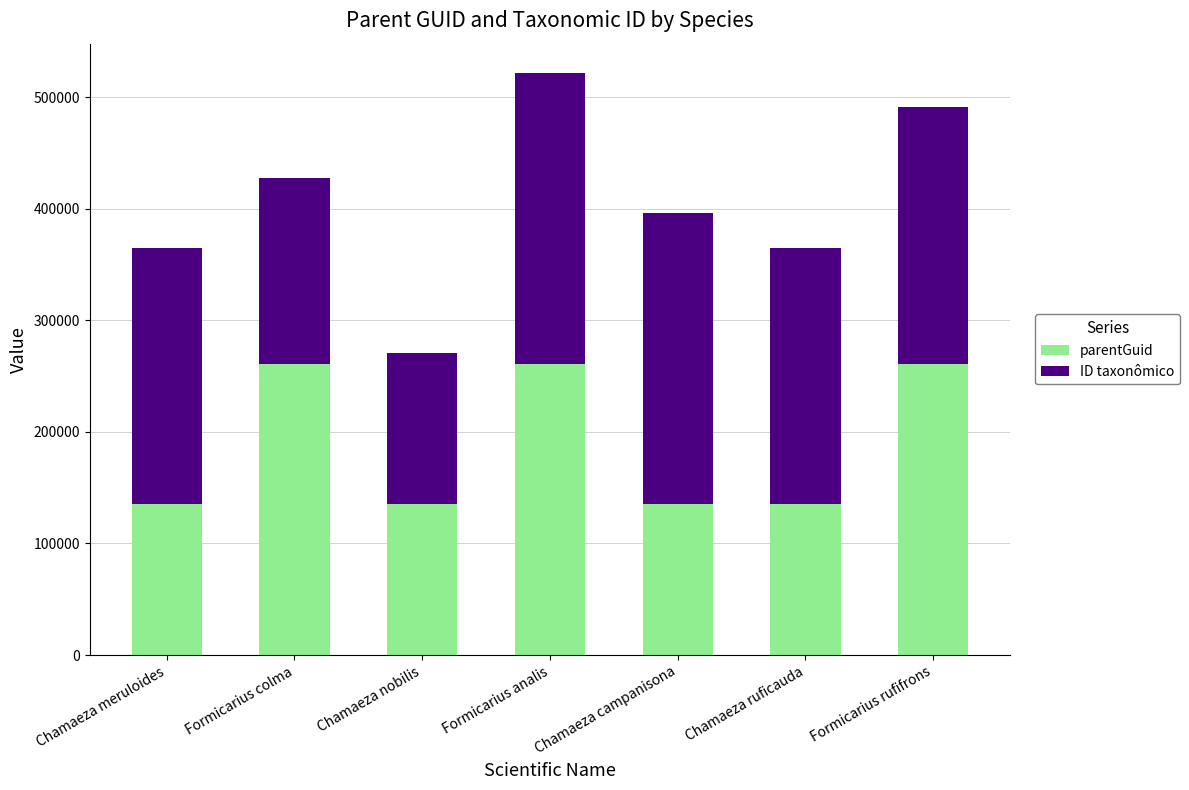

What is the minimum value for parentGuid?

135327